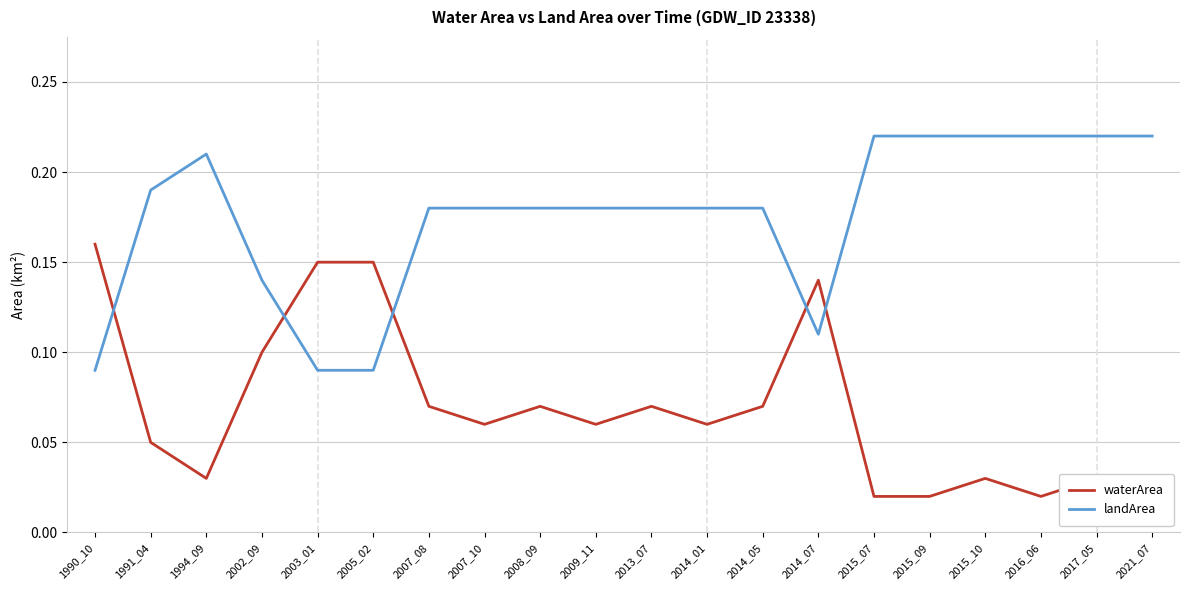

How many intersections are there between landArea and waterArea?

5